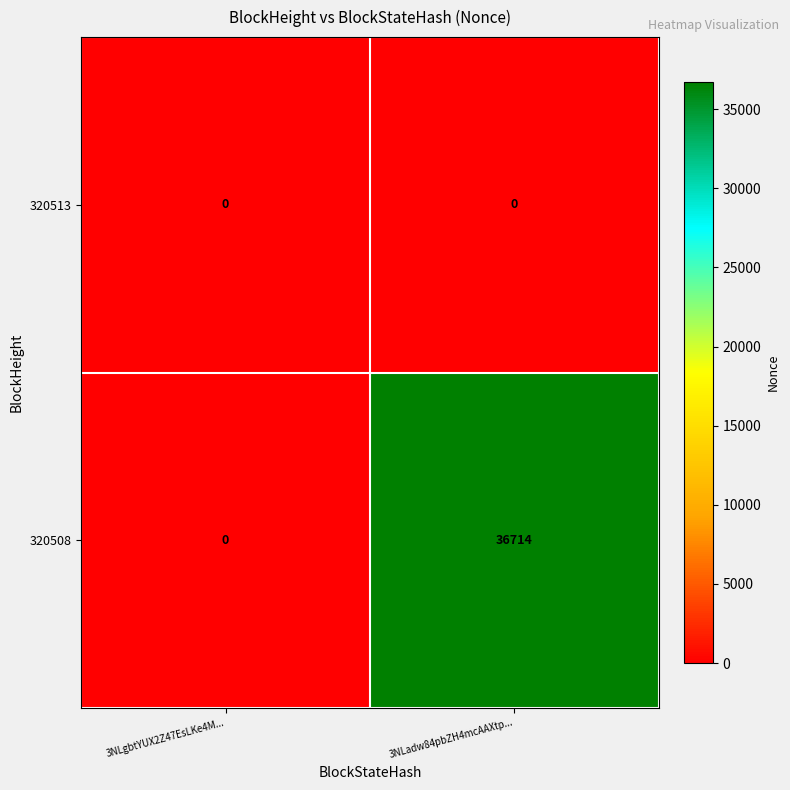

Which series changed the most between 3NLgbtYUX2Z47EsLKe4M... and 3NLadw84pbZH4mcAAXtp...?

320508